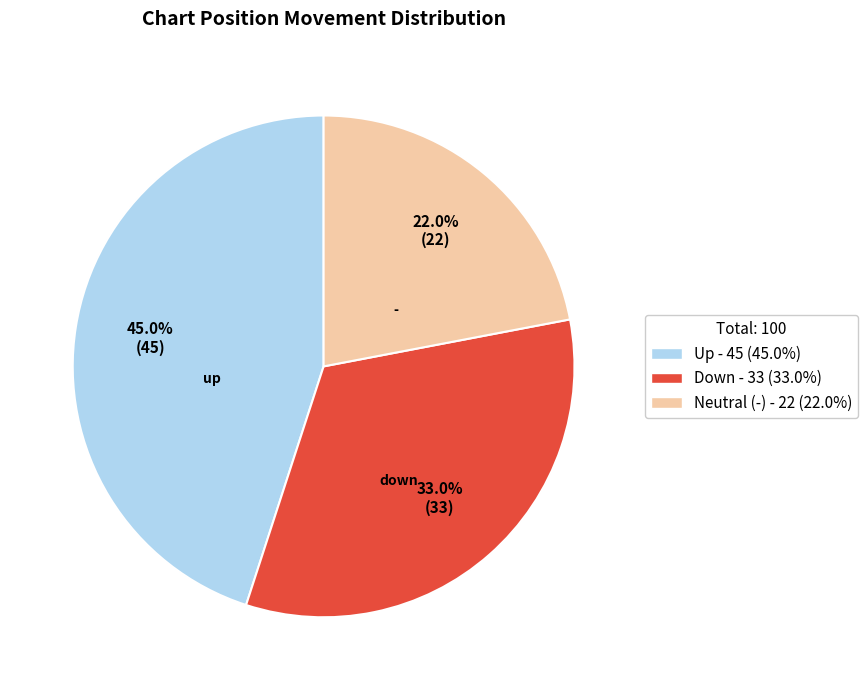

What is the ratio of the value at Down - 33 (33.0%) to the value at Up - 45 (45.0%)?

0.7